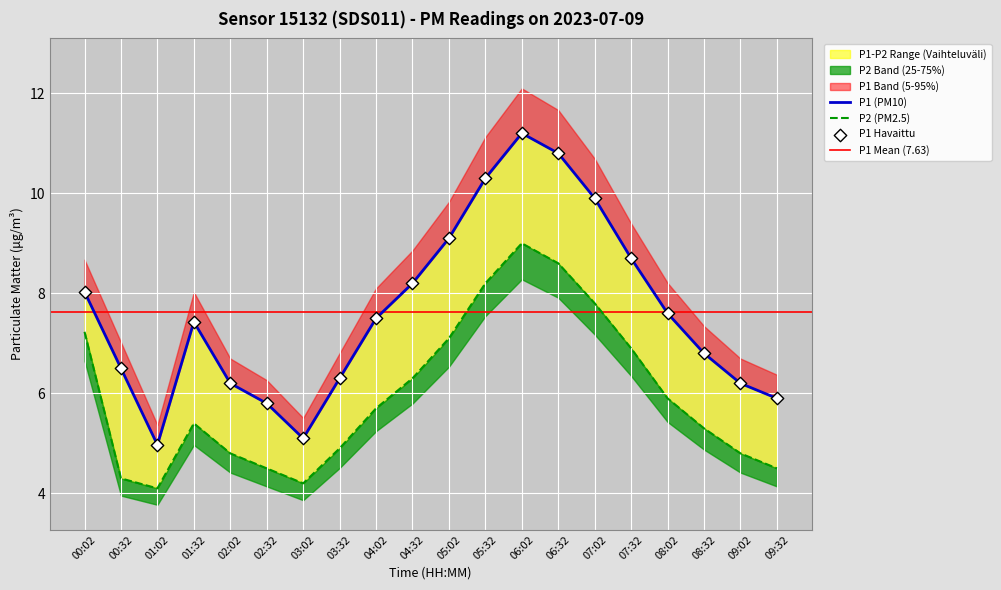

At which category is the sum across all series the highest?

06:02